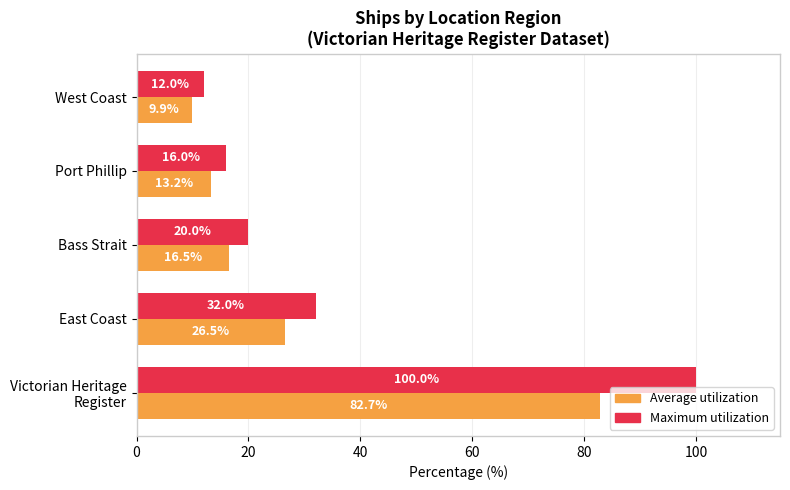

How many categories are shown in the chart?

5